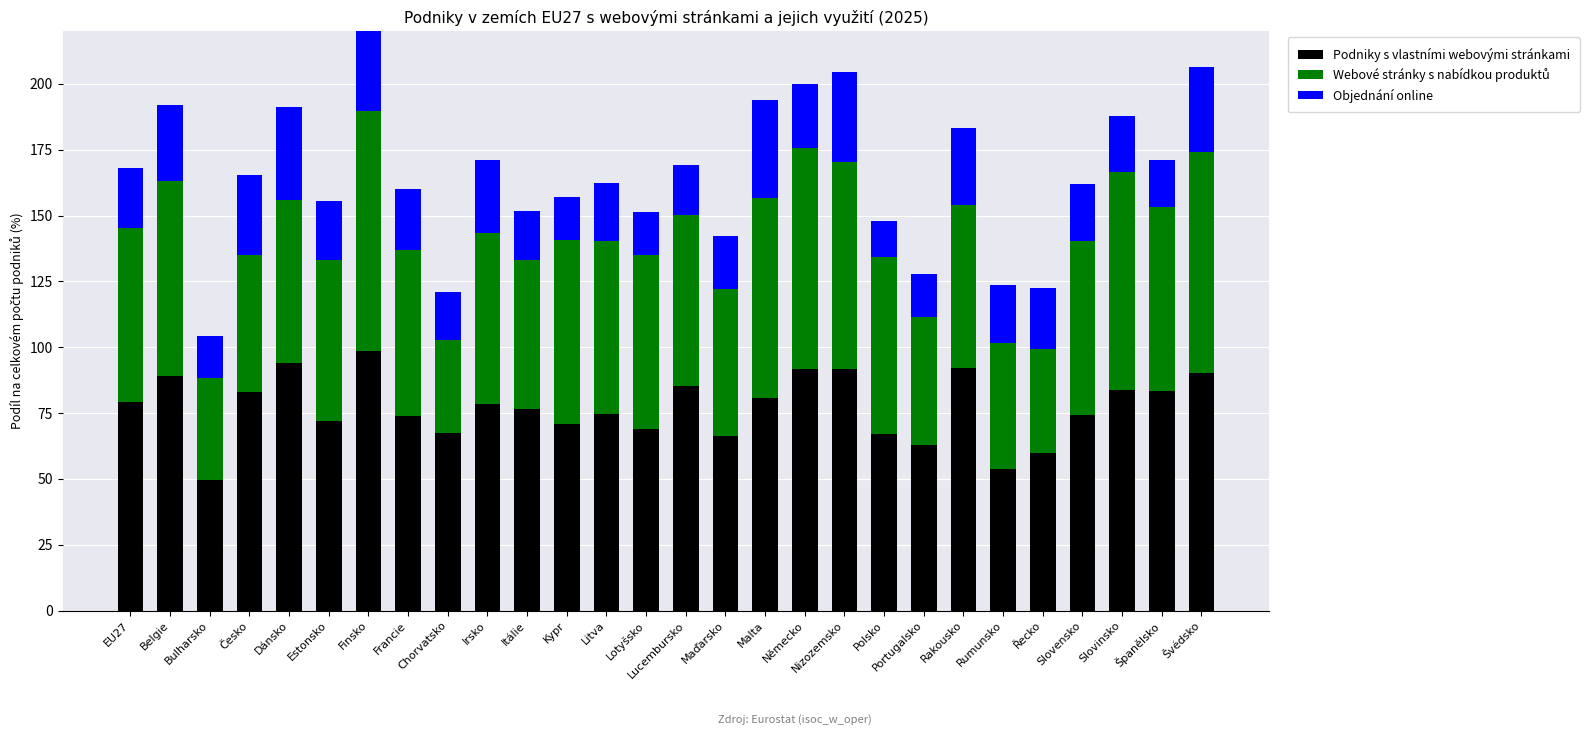

How many categories are shown in the chart?

28